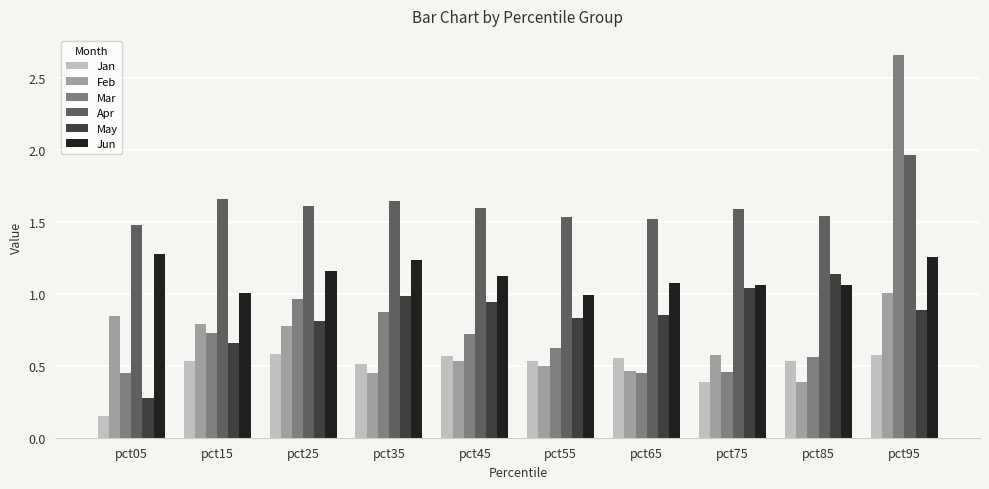

Which category has the highest value across all series?

pct95